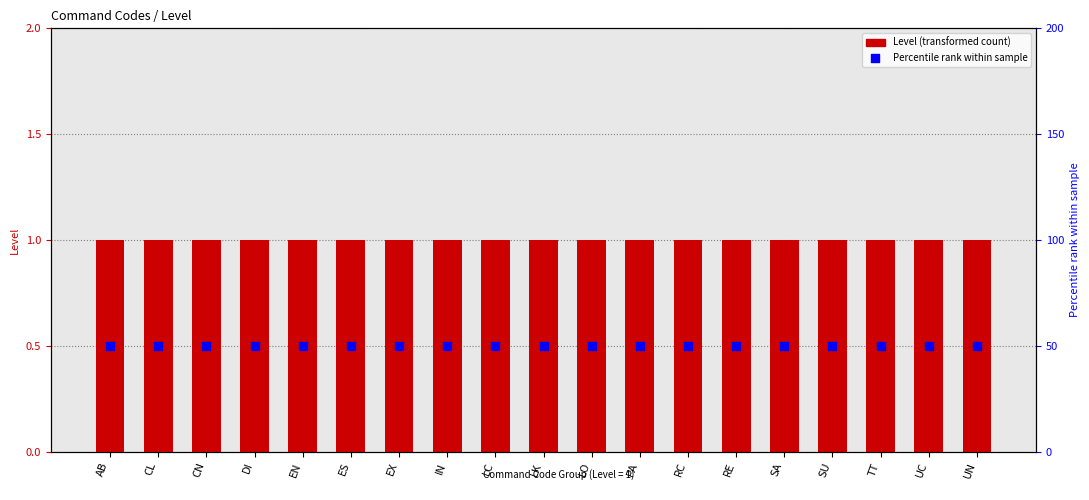

Which series contains the highest Y value?

Percentile rank within sample